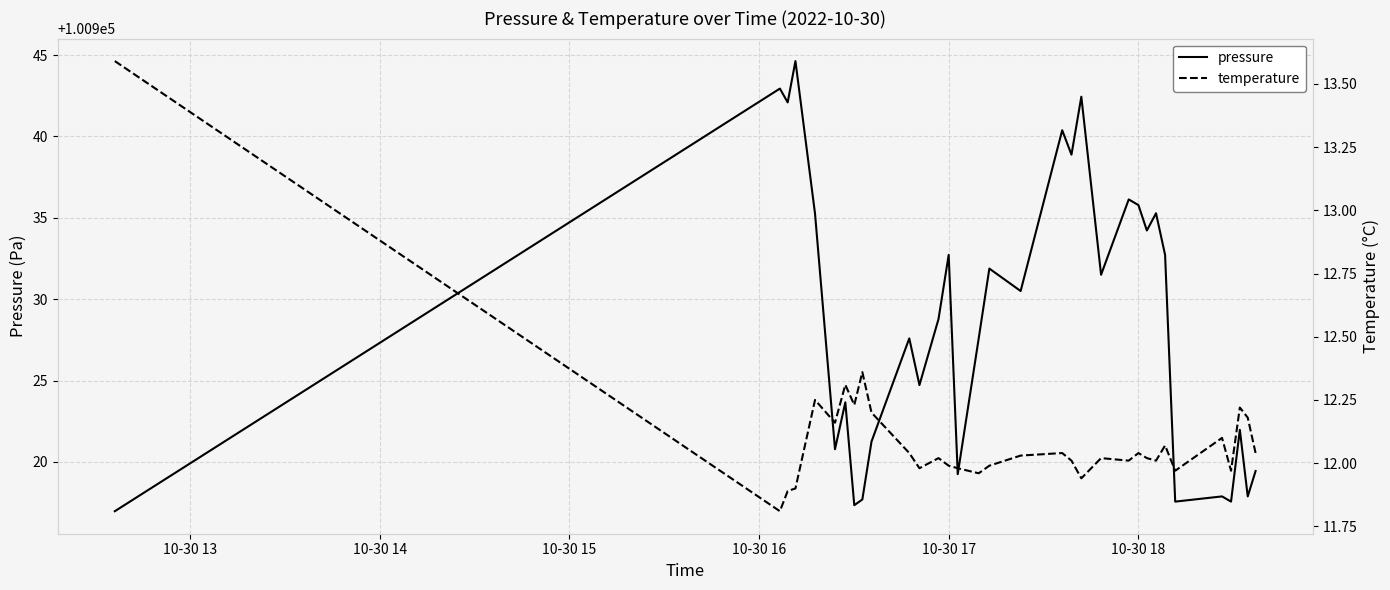

What is the maximum value for pressure?

100944.6